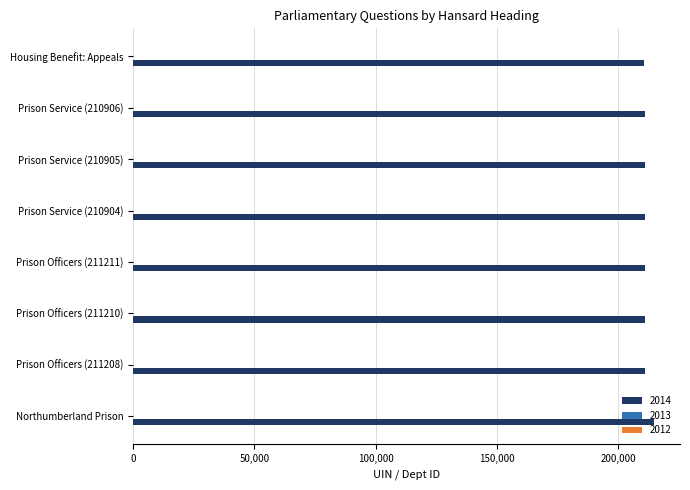

True or false: 2014 has a value of 210906 at Prison Service (210906).

True